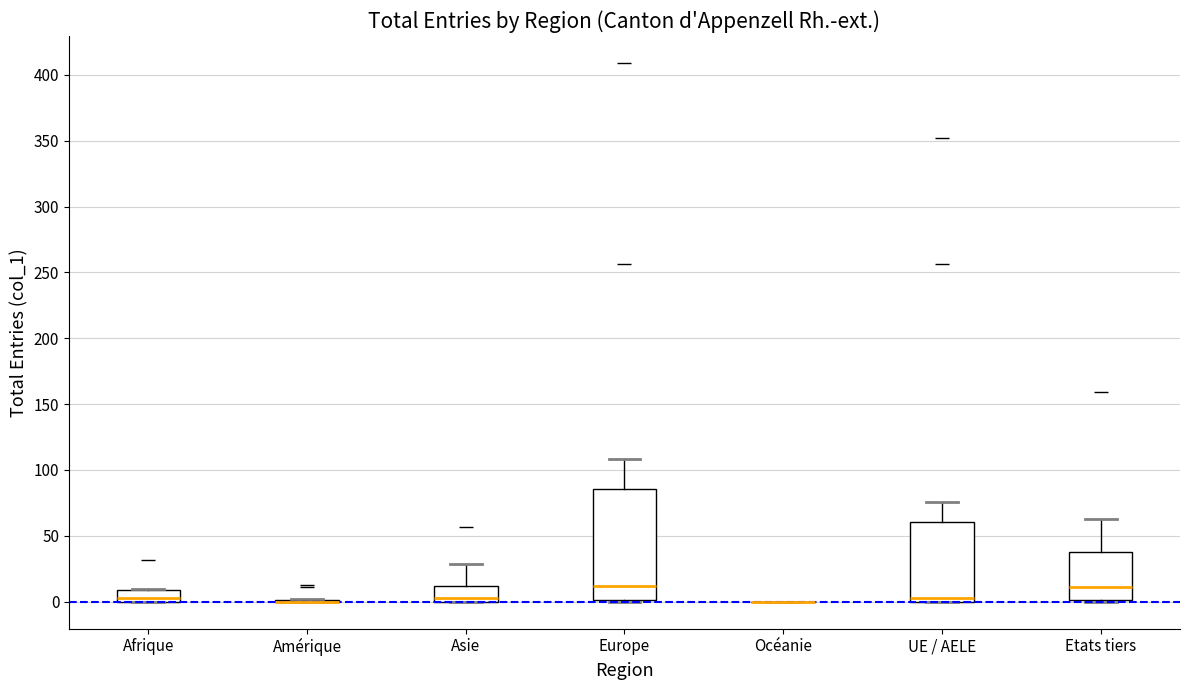

Reading left to right, read every box against the y-axis: the position of its median line, the range the box covers, and the ends of its whiskers. The values are not printed on the chart, so give them approximately, as read against the axis.

Afrique: median 5, box 0 to 10, whiskers 0 to 10
Amérique: box collapsed to a line at 0, whiskers 0 to 0
Asie: median 5, box 0 to 10, whiskers 0 to 30
Europe: median 10, box 0 to 85, whiskers 0 to 110
Océanie: box collapsed to a line at 0, whiskers 0 to 0
UE / AELE: median 5, box 0 to 60, whiskers 0 to 75
Etats tiers: median 10, box 0 to 40, whiskers 0 to 65